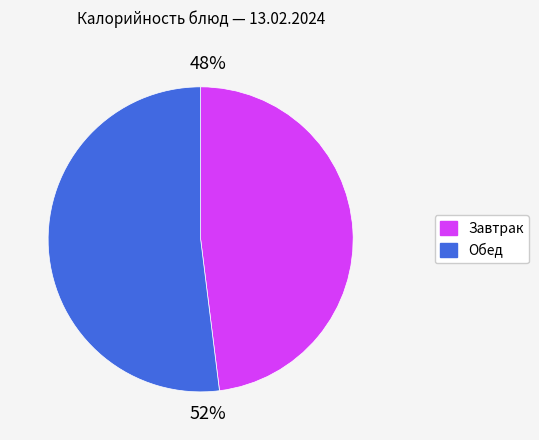

To the nearest percent, what is the average slice percentage?

50%